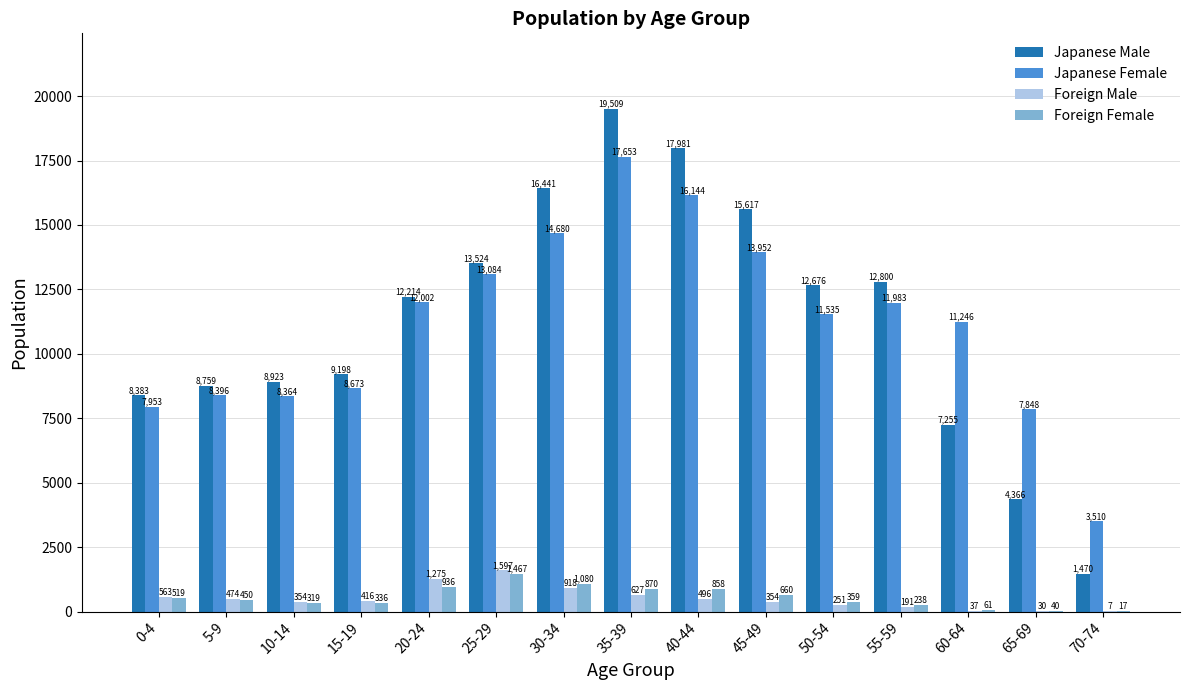

What is the highest value of the Foreign Female series?

1467